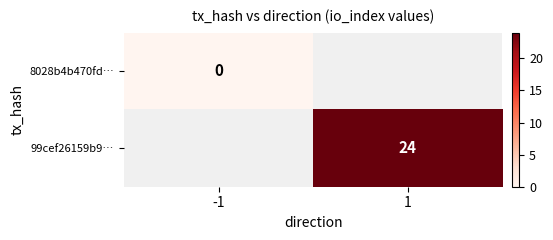

The 99cef26159b9… series shows 12 at 1. True or false?

False